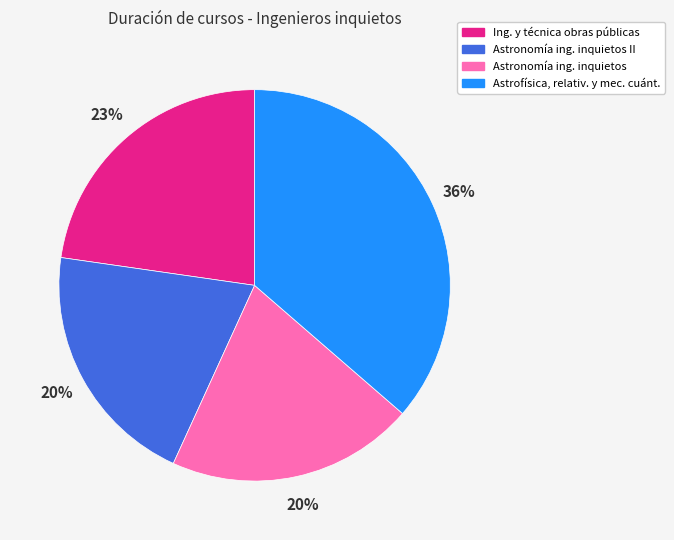

To the nearest percent, what is the average slice percentage?

25%